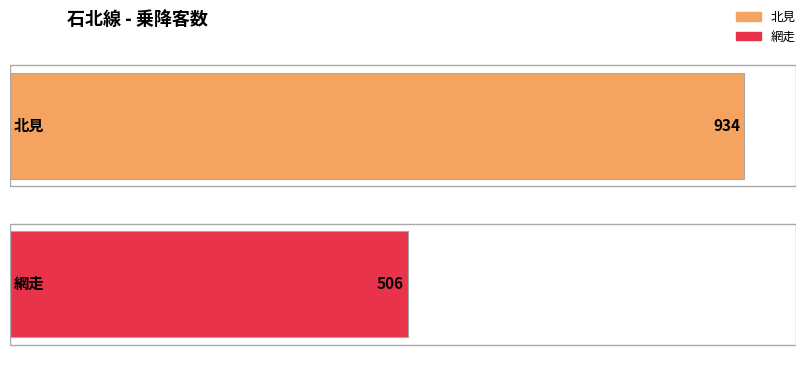

Which category has the lowest value across all series?

網走